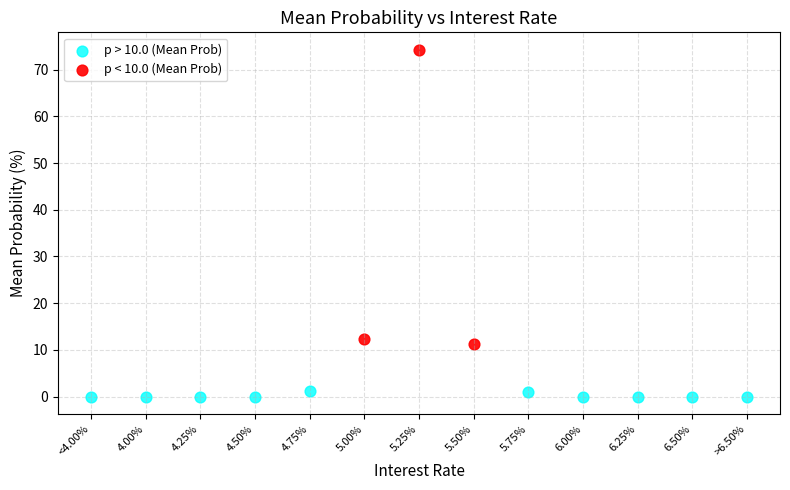

Which series has the largest Y range (max minus min)?

p < 10.0 (Mean Prob)